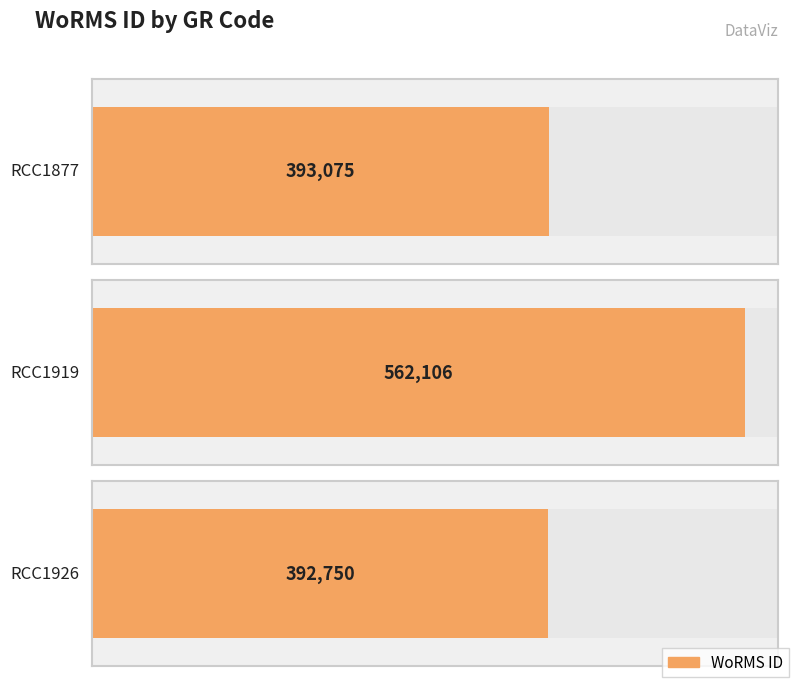

At which label is the value closest to 477428?

RCC1877